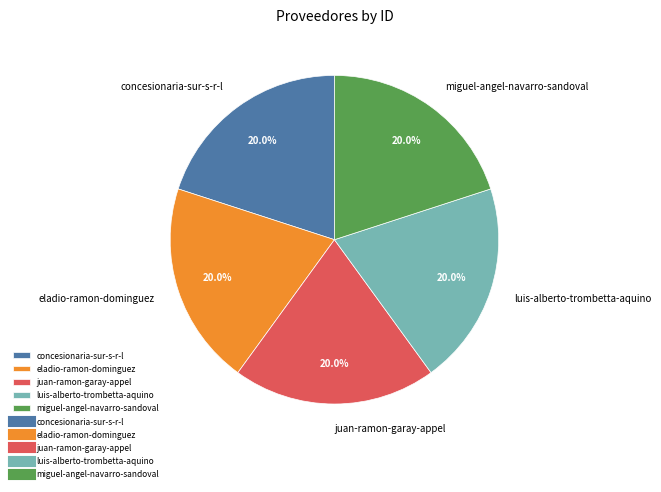

What is the ratio of the value at eladio-ramon-dominguez to the value at juan-ramon-garay-appel?

1.0